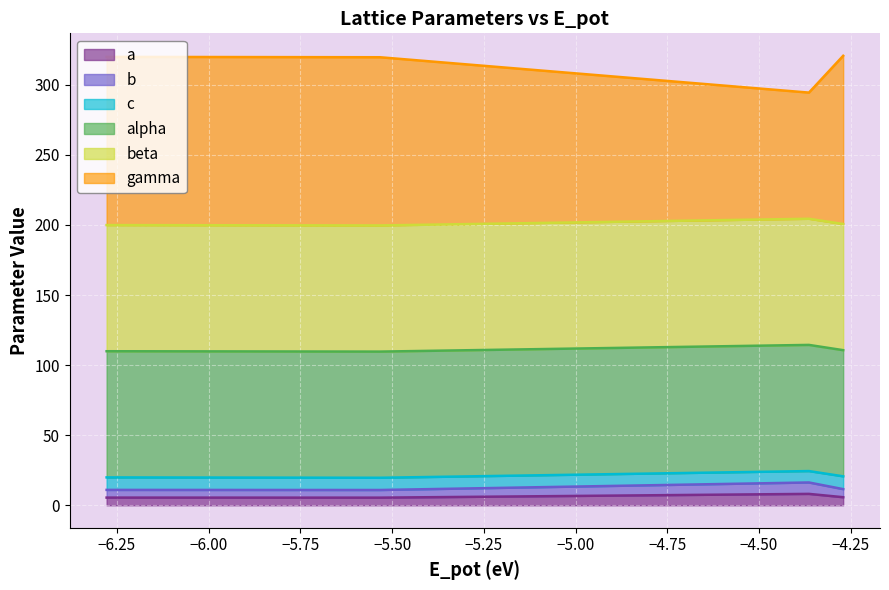

The value of gamma at −6.50 is 89.0. True or false?

False